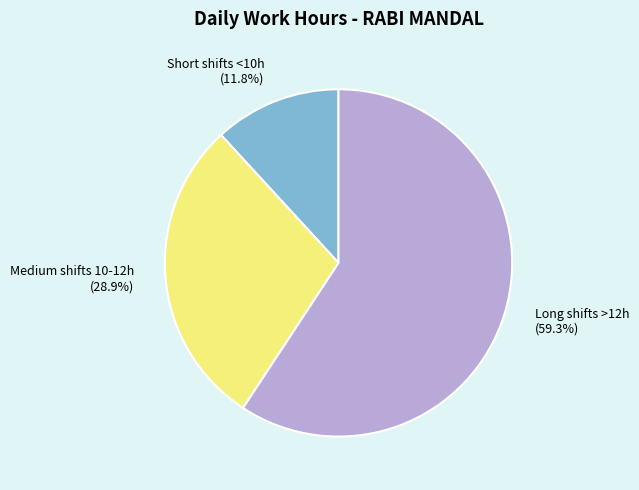

Is there a majority slice in this chart?

Yes